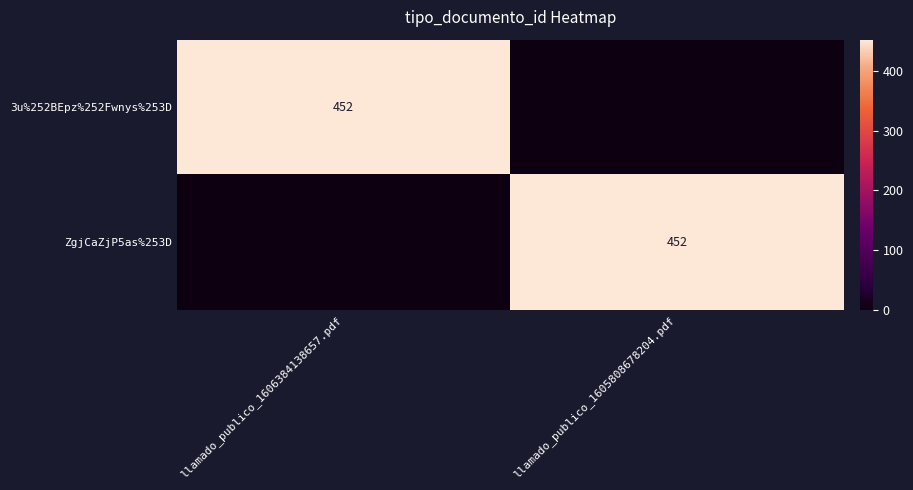

What is the total value across all series at llamado_publico_1605808678204.pdf?

452